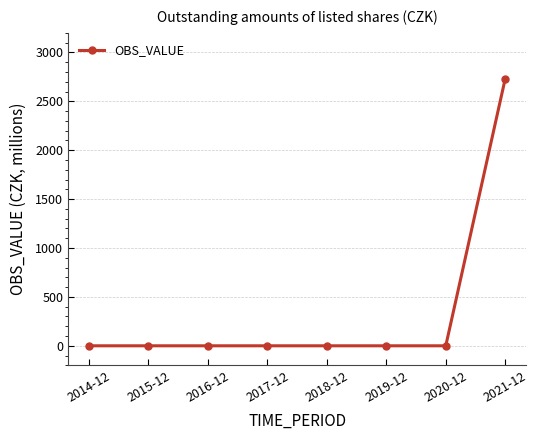

What is the average value?

342